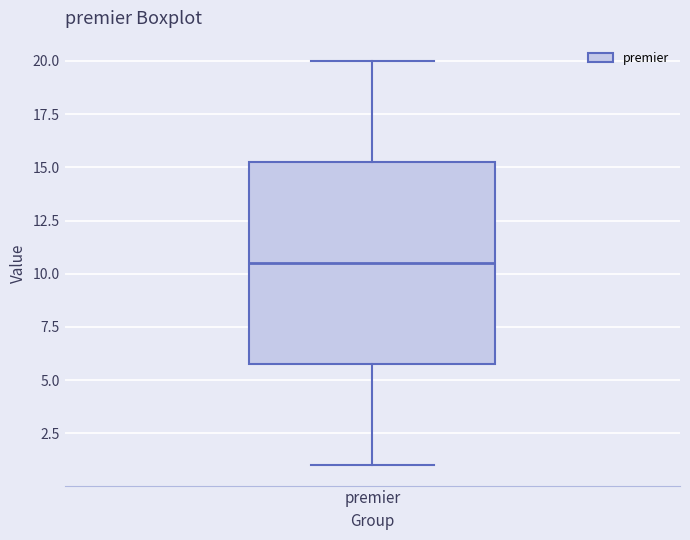

Read this box plot against the y-axis: the position of the median line, the range covered by the box, and the ends of both whiskers. The values are not printed on the chart, so give them approximately, as read against the axis.

median 10.5, box 6.0 to 15.5, whiskers 1.0 to 20.0